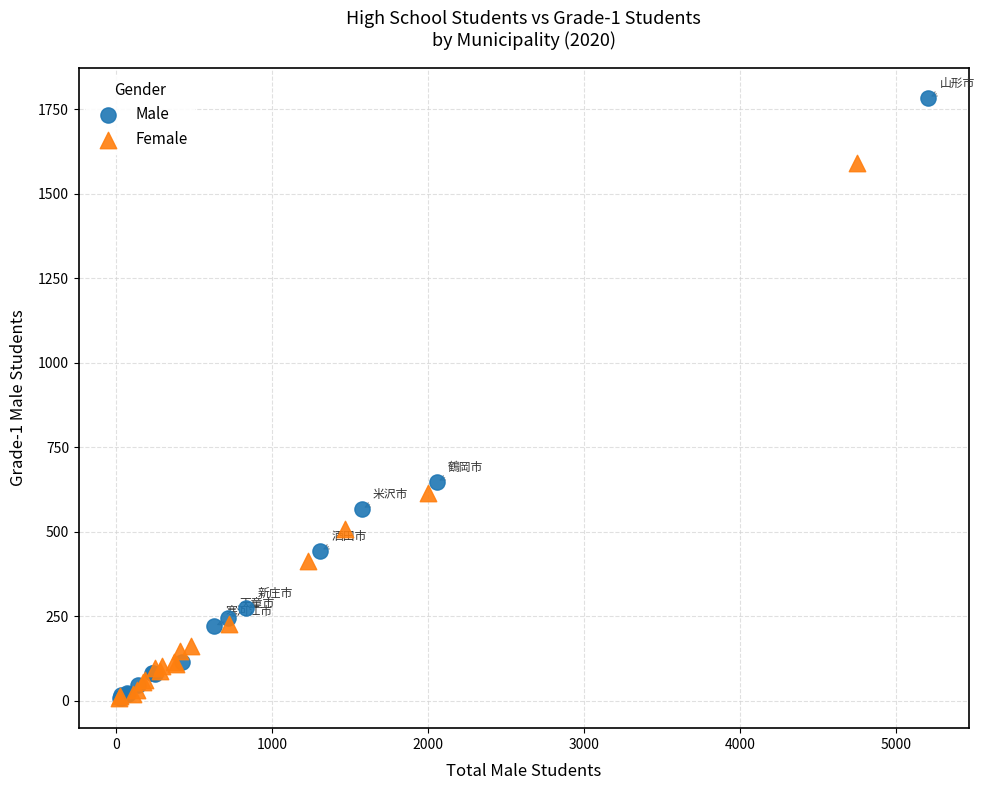

What are all the series names shown in the legend?

Male, Female